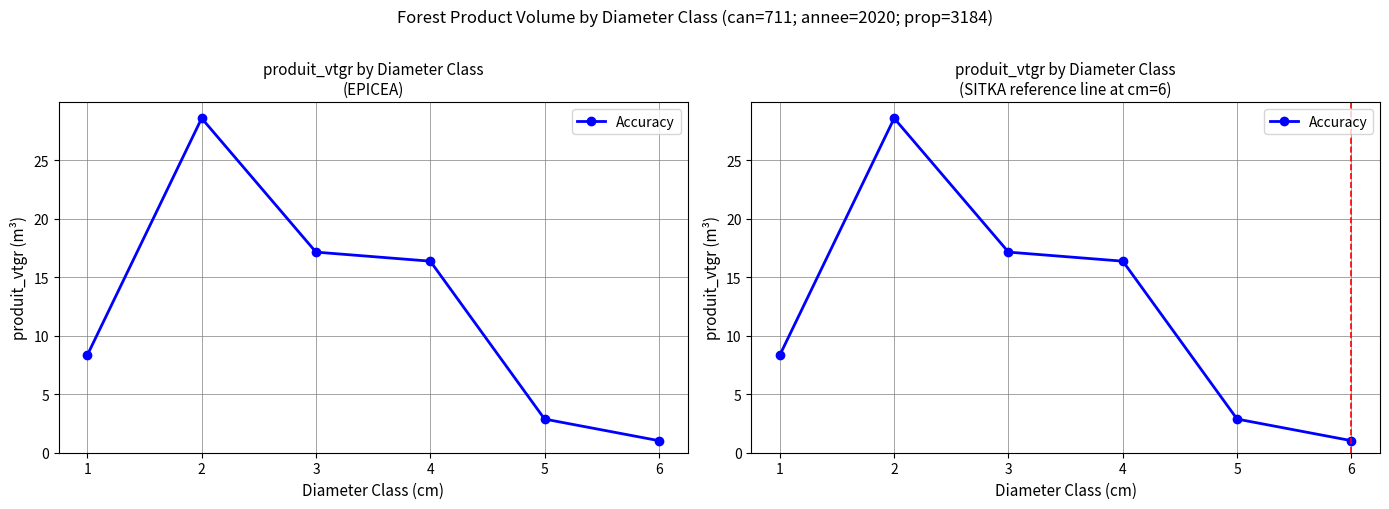

The value at 2 is 15.2. True or false?

False